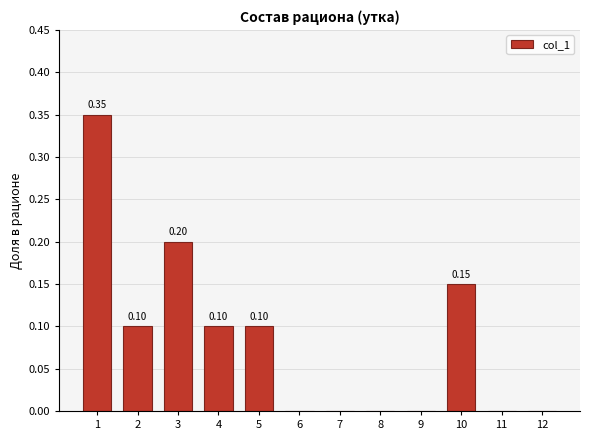

What is the change in value from 5 to 7?

-0.1